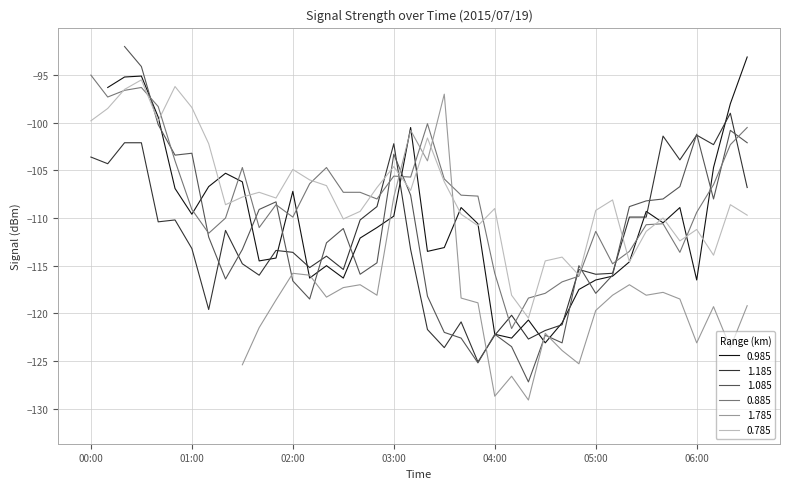

What is the lowest value of the 1.185 series?

-125.1